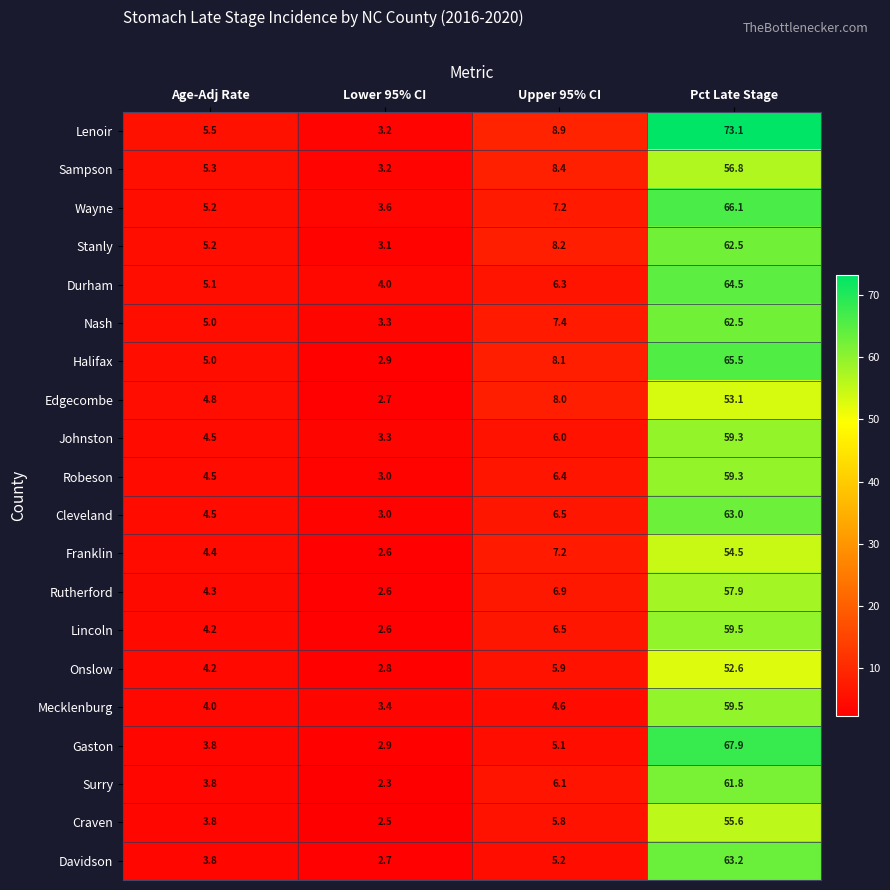

Which series has the largest total across all categories?

Lenoir